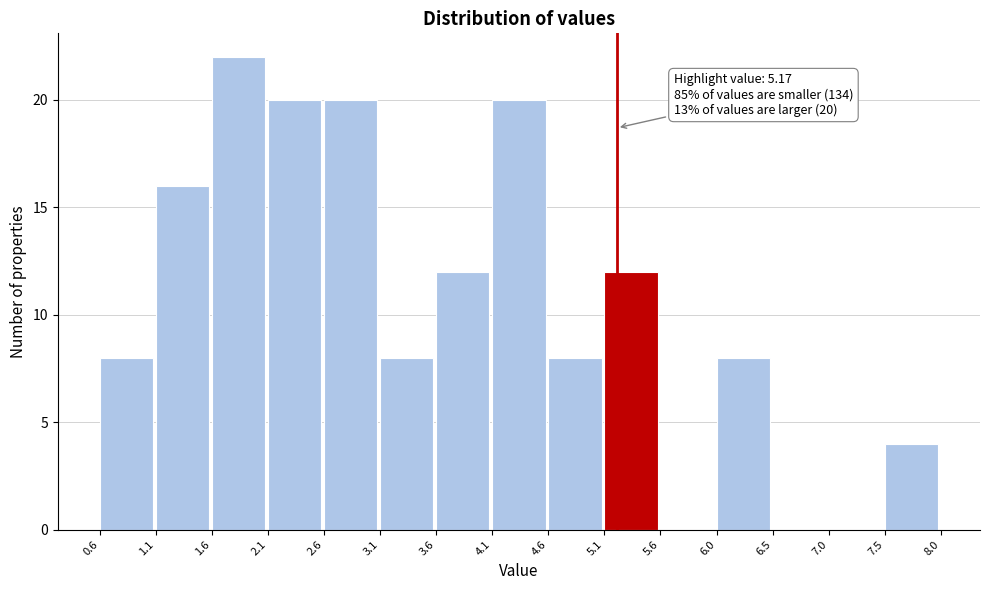

Which range on the x-axis has the tallest bar?

1.6 to 2.1